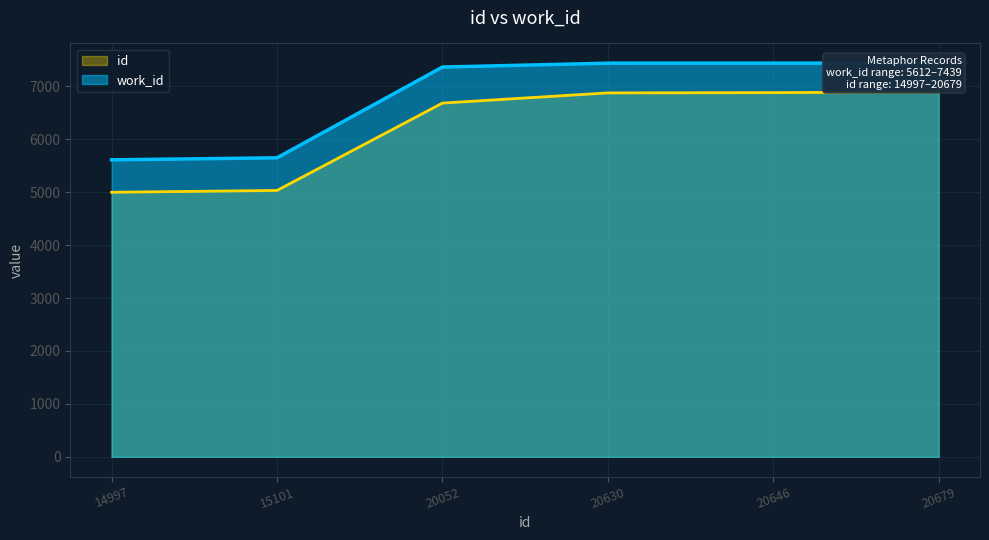

Reading right to left, extract all data points from this chart.

work_id: 7439.0	7439.0	7438.0	7365.0	5650.0	5612.0
id: 6893.0	6882.0	6876.7	6684.0	5033.7	4999.0